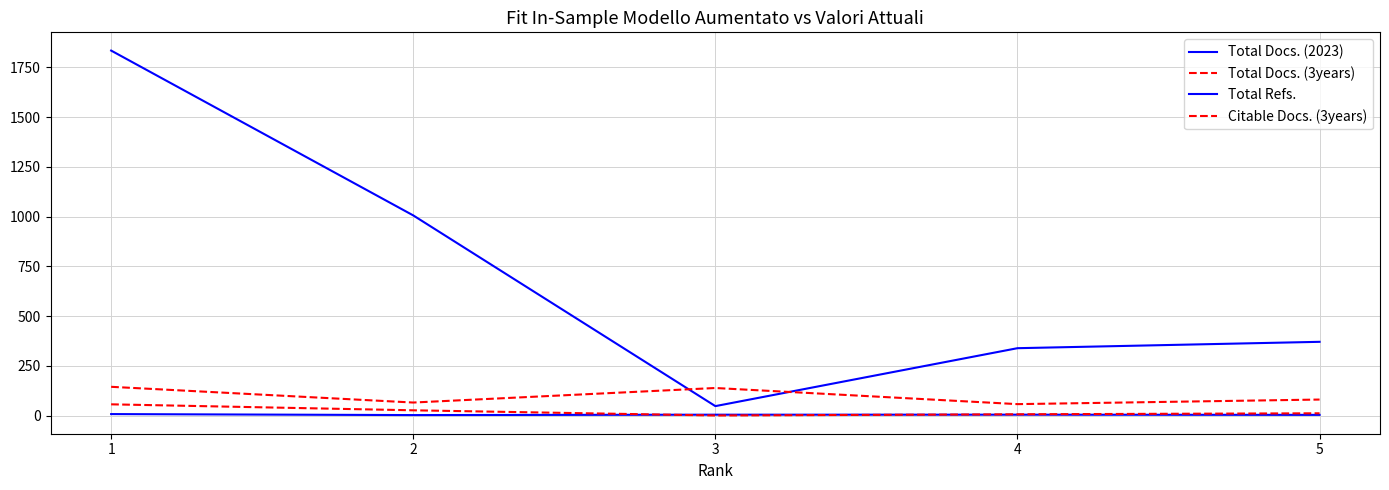

Does the chart have visible grid lines?

Yes